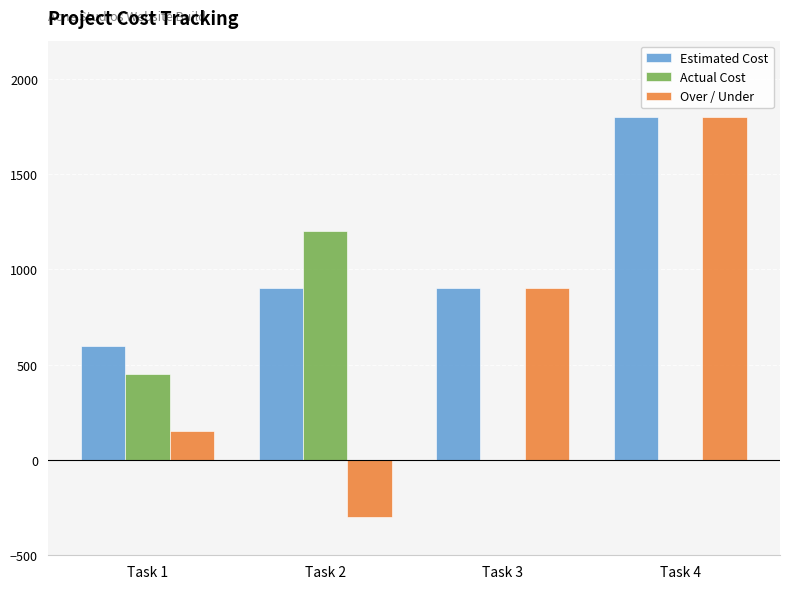

What is the sum of all Actual Cost values?

1650